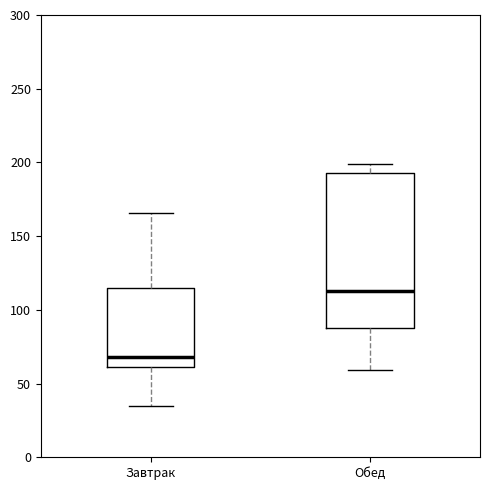

Reading left to right, transcribe this box plot: for each box, give where its median line is, the range the box spans, and where its two whiskers end, as read against the y-axis. The values are not printed on the chart, so give them approximately, as read against the axis.

Завтрак: median 70, box 60 to 115, whiskers 35 to 165
Обед: median 115, box 90 to 195, whiskers 60 to 200